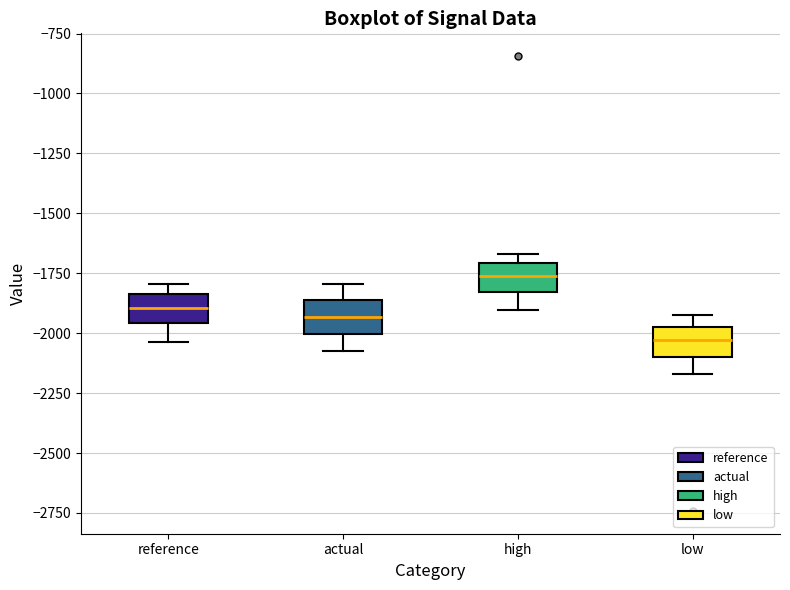

Where does the lower whisker of the box for reference end on the y-axis? The values are not printed on the chart, so give them approximately, as read against the axis.

-2050